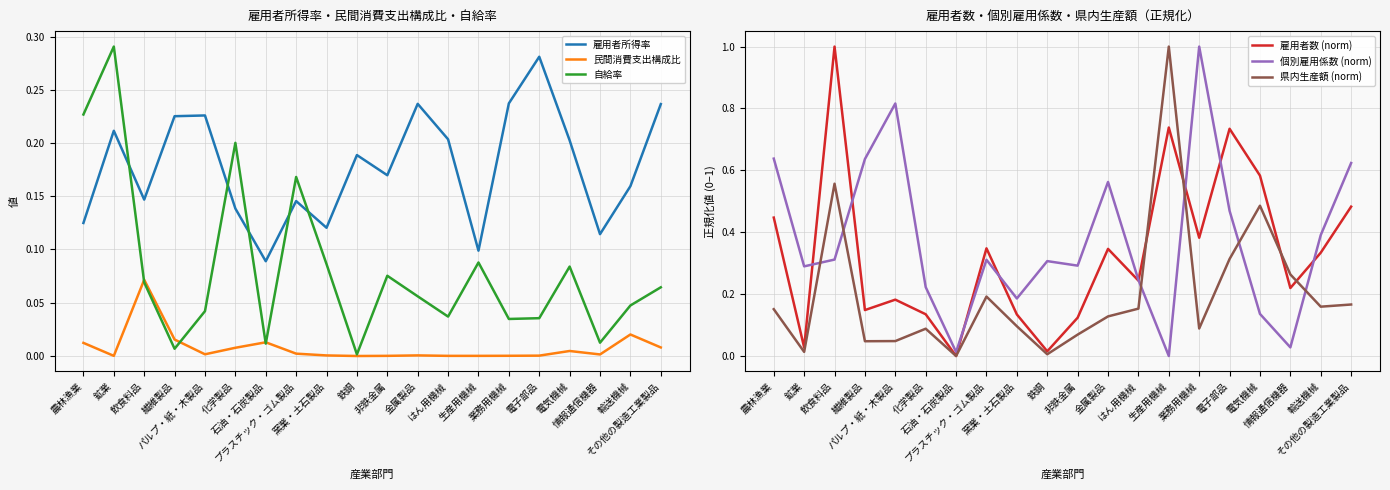

The 県内生産額 (norm) series shows 0.0 at 輸送機械. True or false?

False